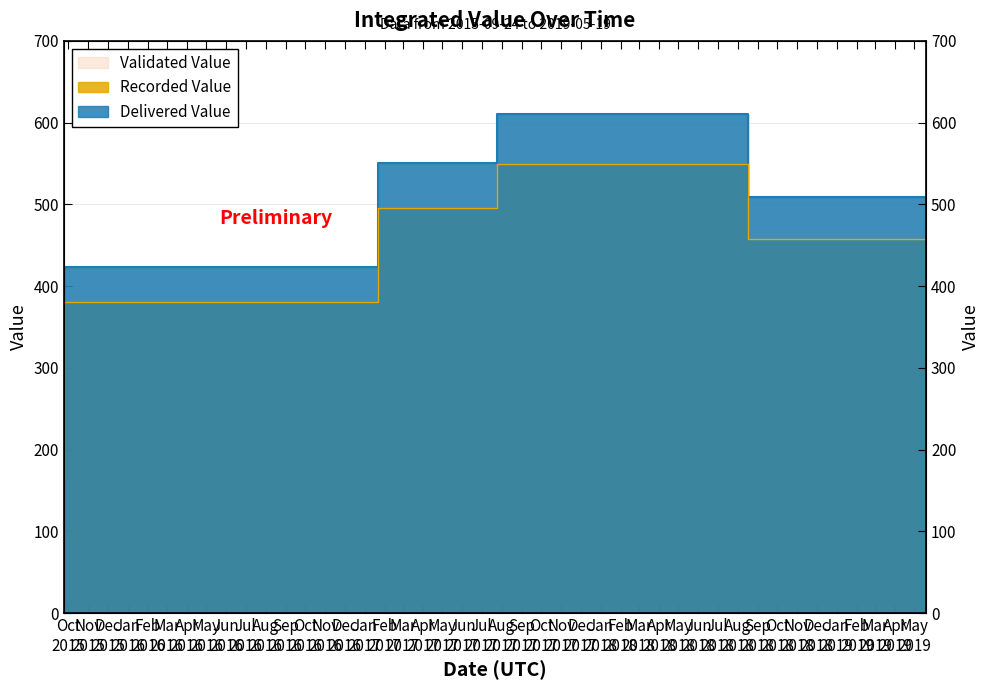

True or false: the data has more than 1 interior local peaks.

False